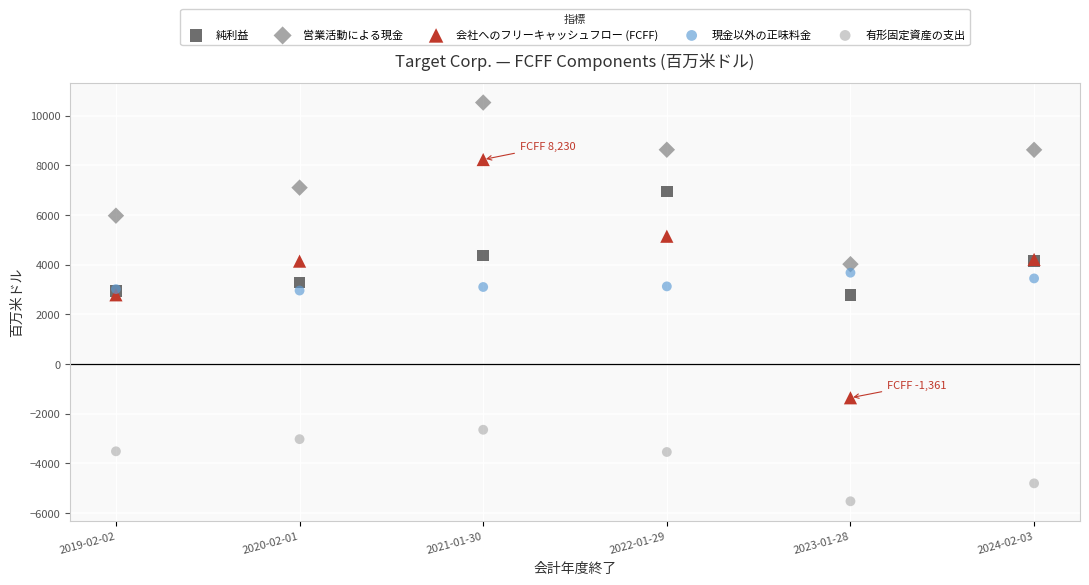

What is the X range (max minus min) for the scatter plot?

5